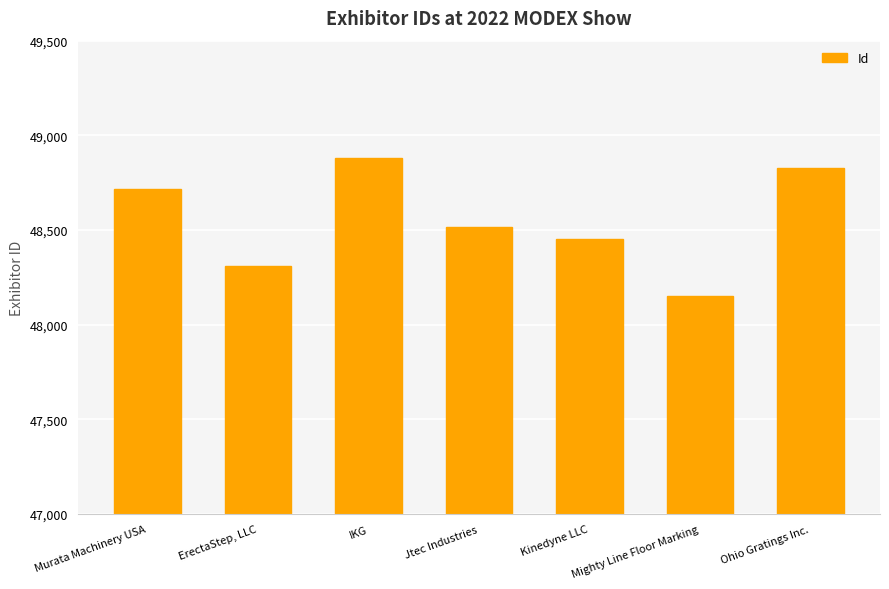

What is the sum of the values at Jtec Industries and Ohio Gratings Inc.?

97340